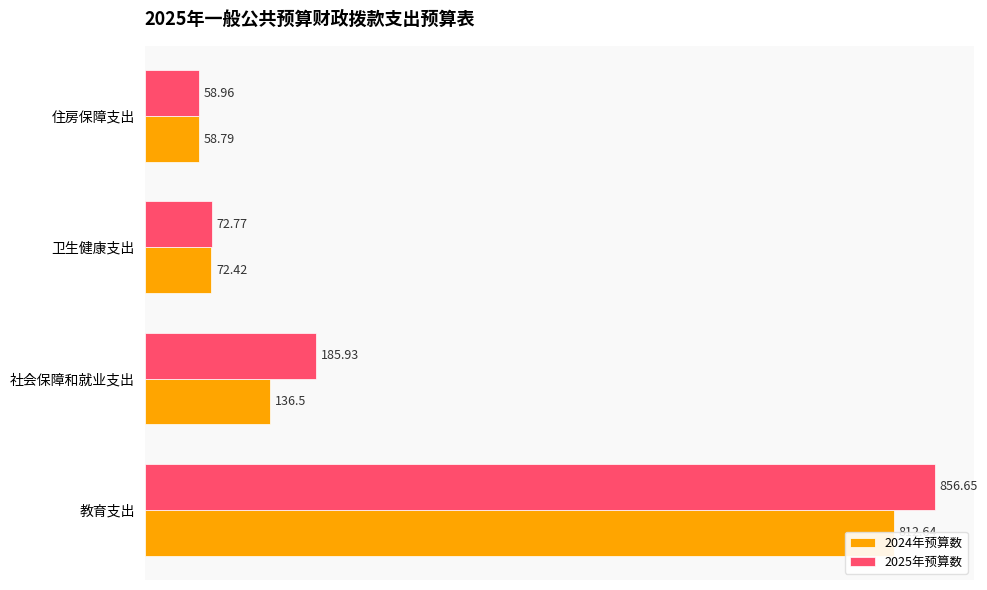

List the series in order of their peak value, lowest first.

2024年预算数, 2025年预算数